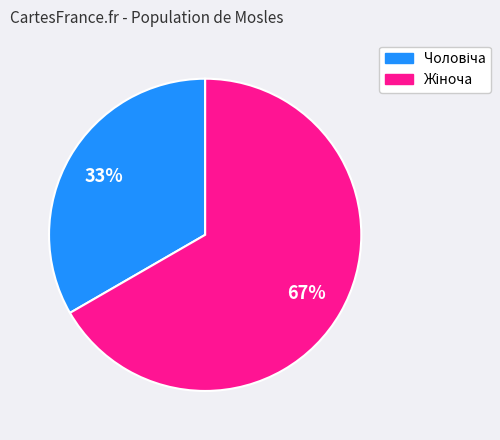

To the nearest percent, what is the average slice percentage?

50%